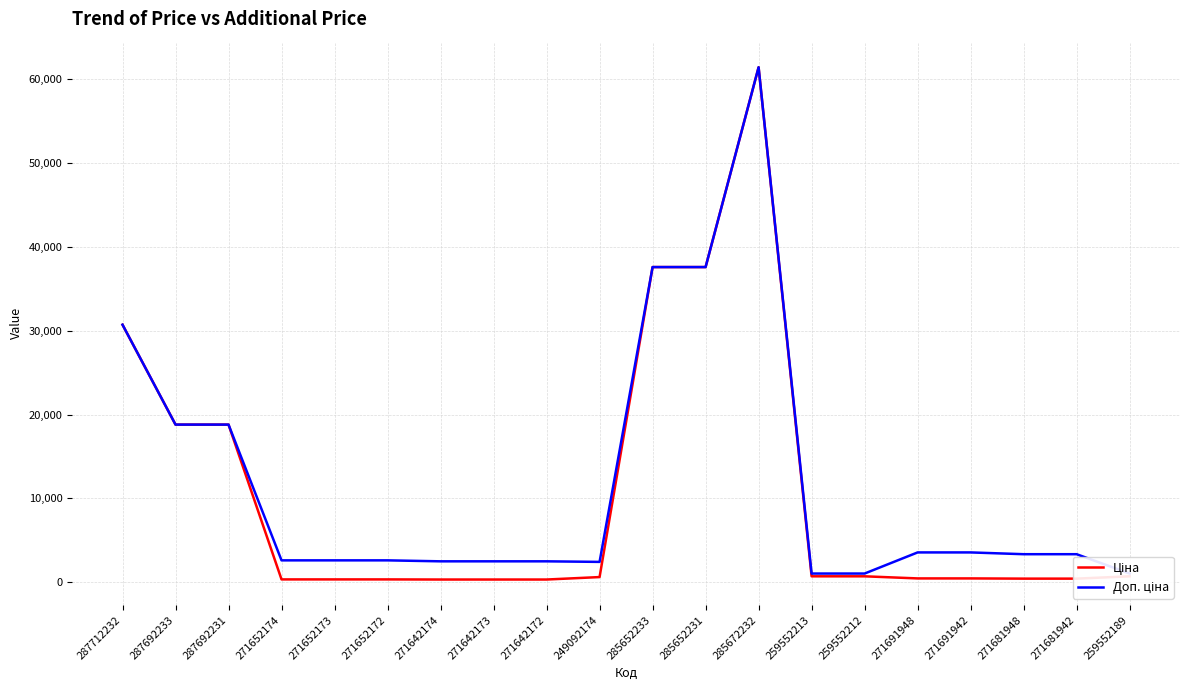

Read the Доп. ціна value at 259552189.

1024.6